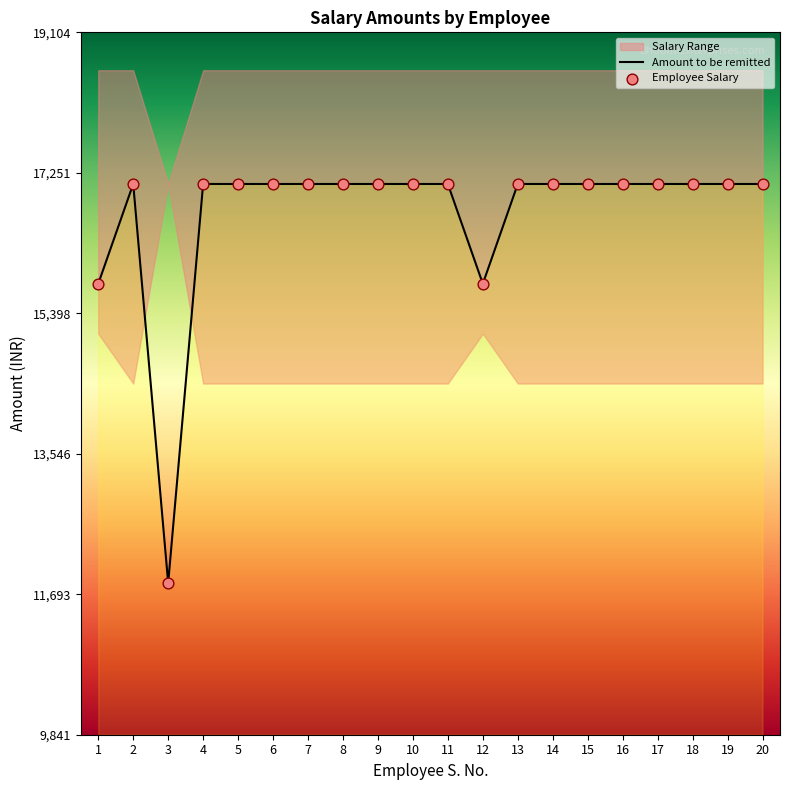

Between 13 and 9, which is larger?

13